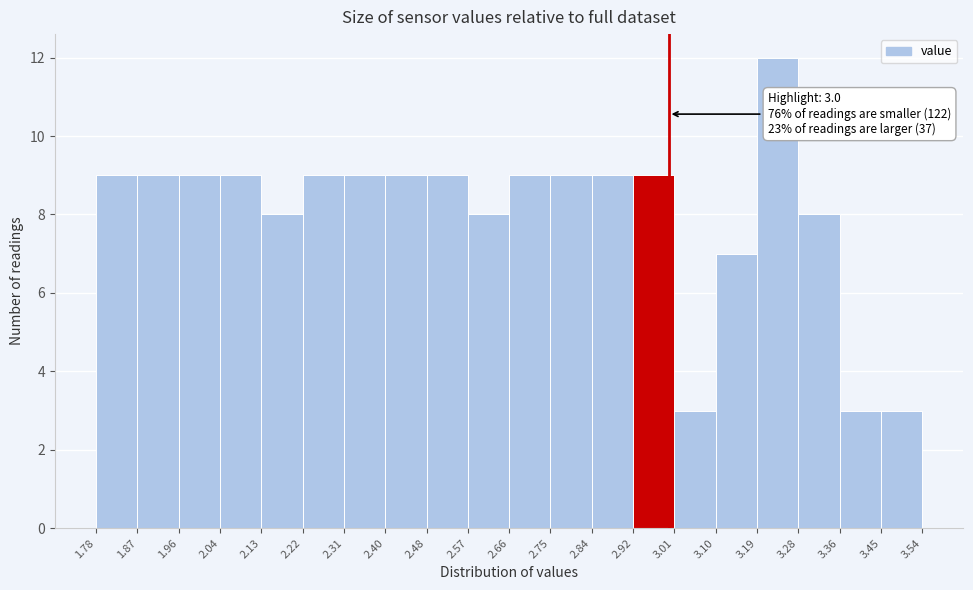

Which range on the x-axis has the tallest bar?

3.19 to 3.28